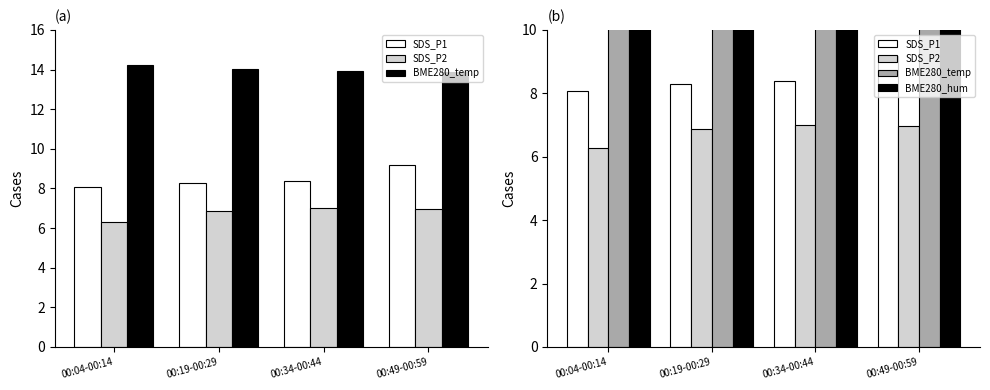

Are the bars grouped side by side (vs. stacked)?

Yes